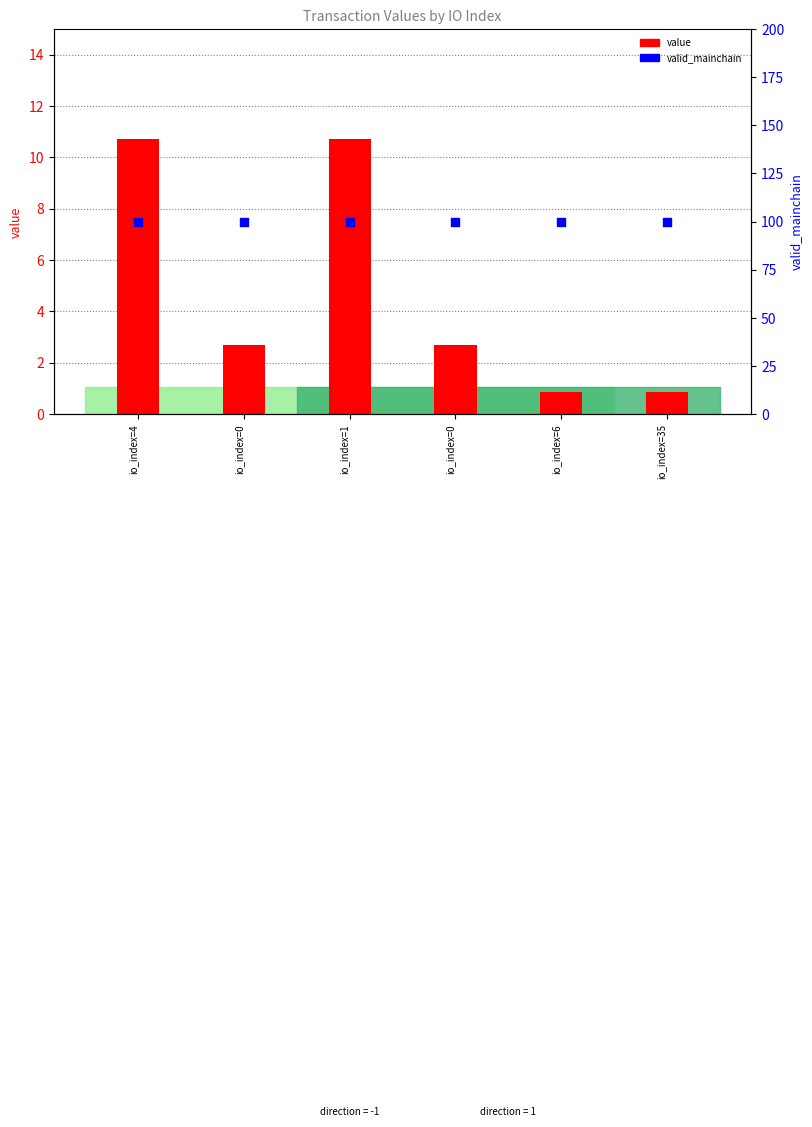

Is the value of valid_mainchain at io_index=6 greater than the value of value at io_index=4?

Yes